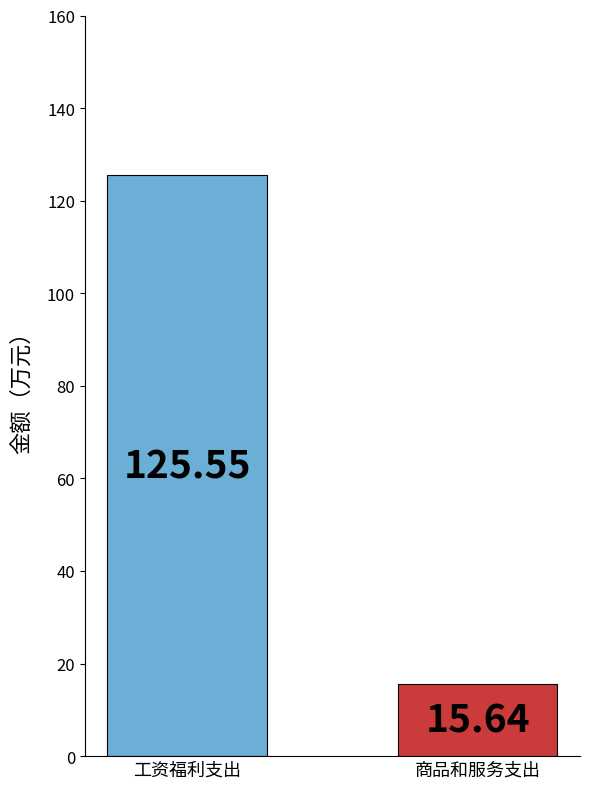

Does the chart contain any negative values?

No